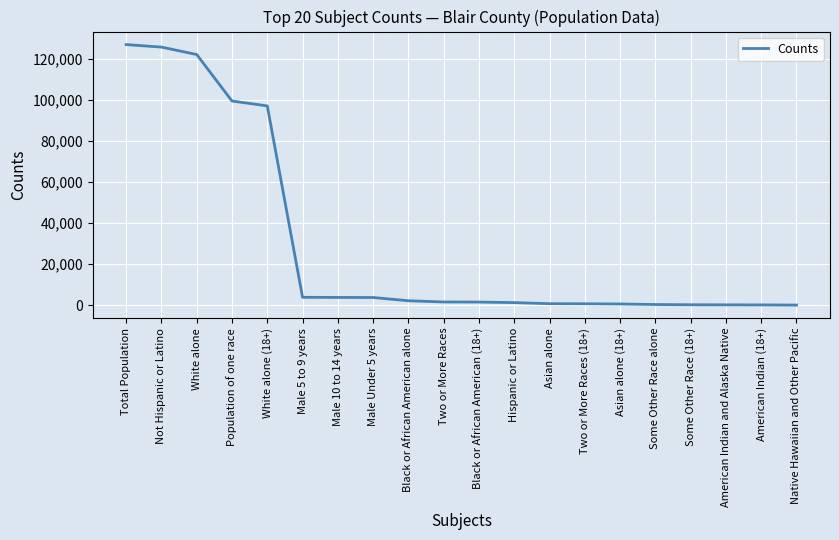

What is the greatest value displayed?

127089